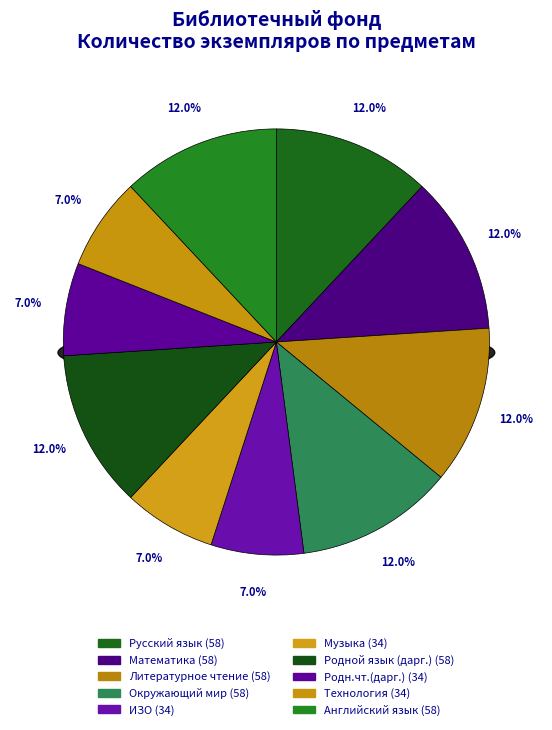

Rank the categories by value from lowest to highest.

ИЗО, Музыка, Родн.чт.(дарг.), Технология, Русский язык, Математика, Литературное чтение, Окружающий мир, Родной язык (дарг.), Английский язык